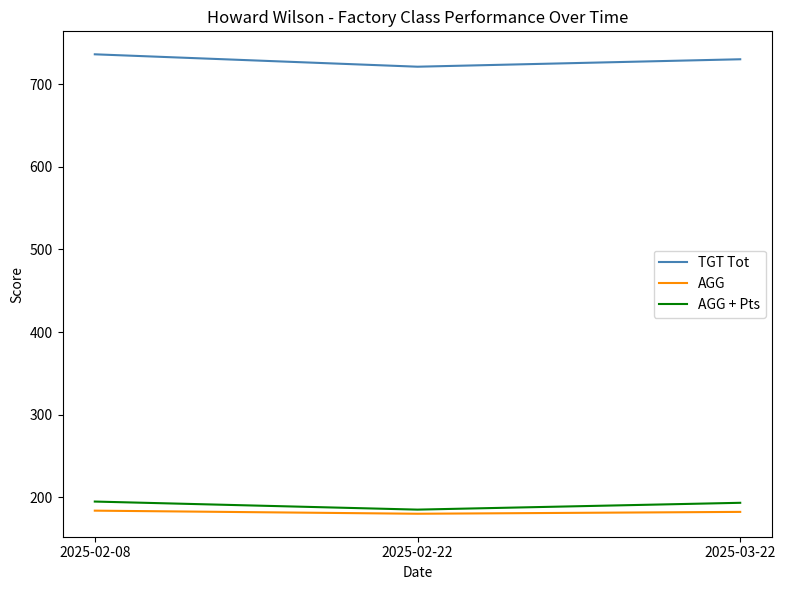

What are all the series names shown in the legend?

TGT Tot, AGG, AGG + Pts